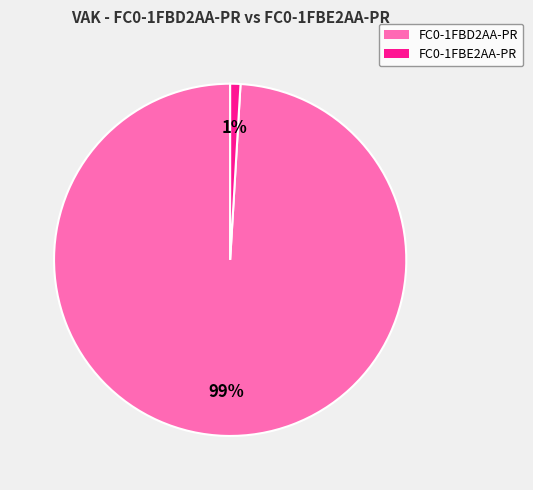

To the nearest percent, what is the average slice percentage?

50%